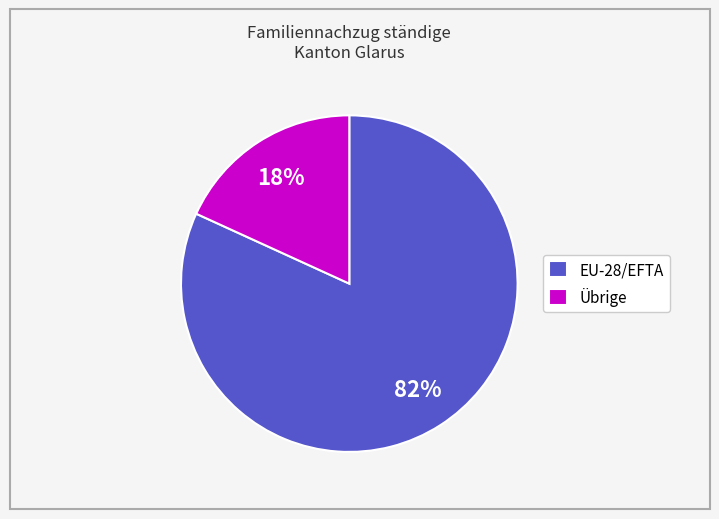

Which has a higher value, EU-28/EFTA or Übrige?

EU-28/EFTA